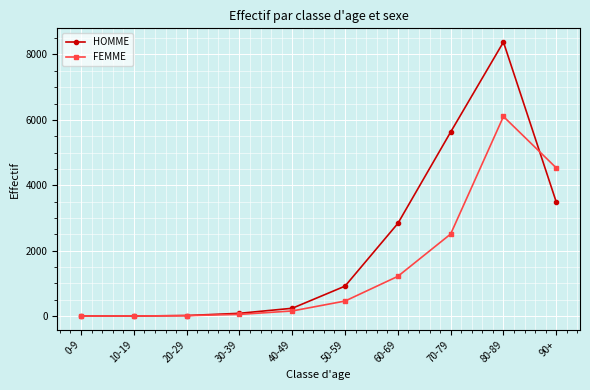

True or false: HOMME has more than 0 points higher than both neighbors.

True